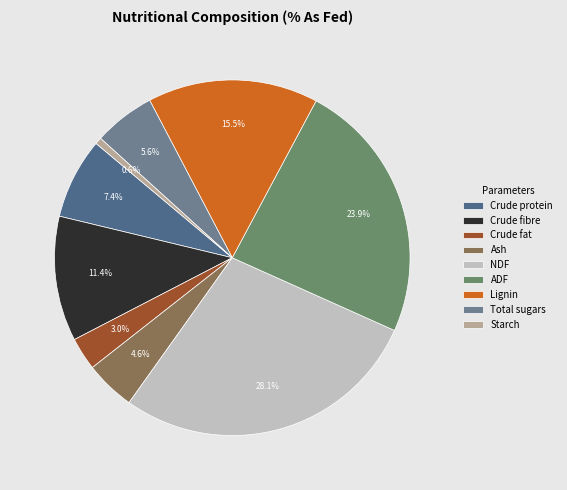

Is there any slice that represents more than half of the pie?

No